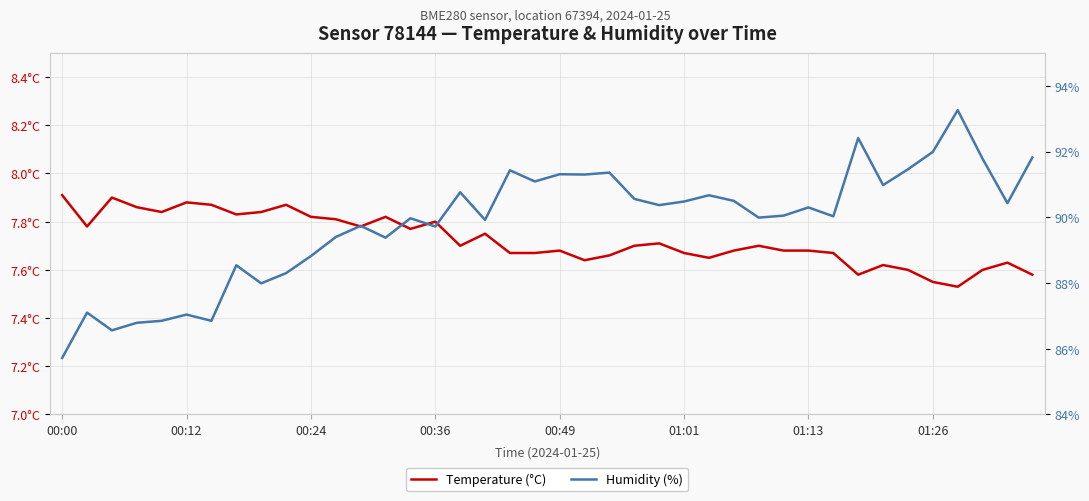

What is the sum of all Humidity (%) values?

3593.0